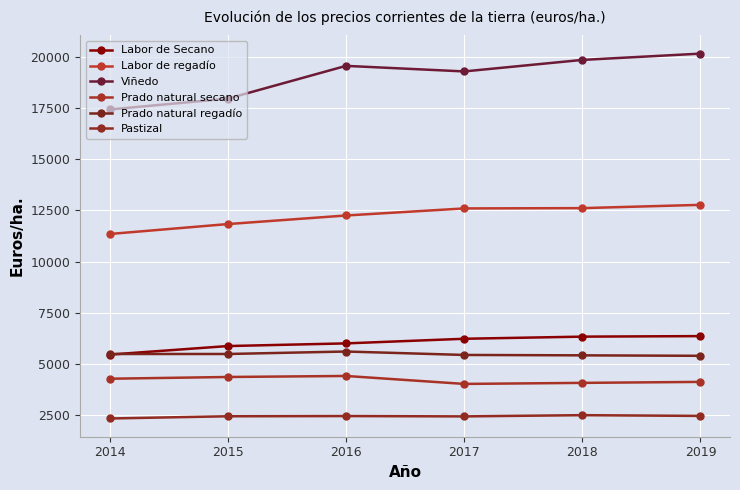

At which category is the sum across all series the highest?

2019